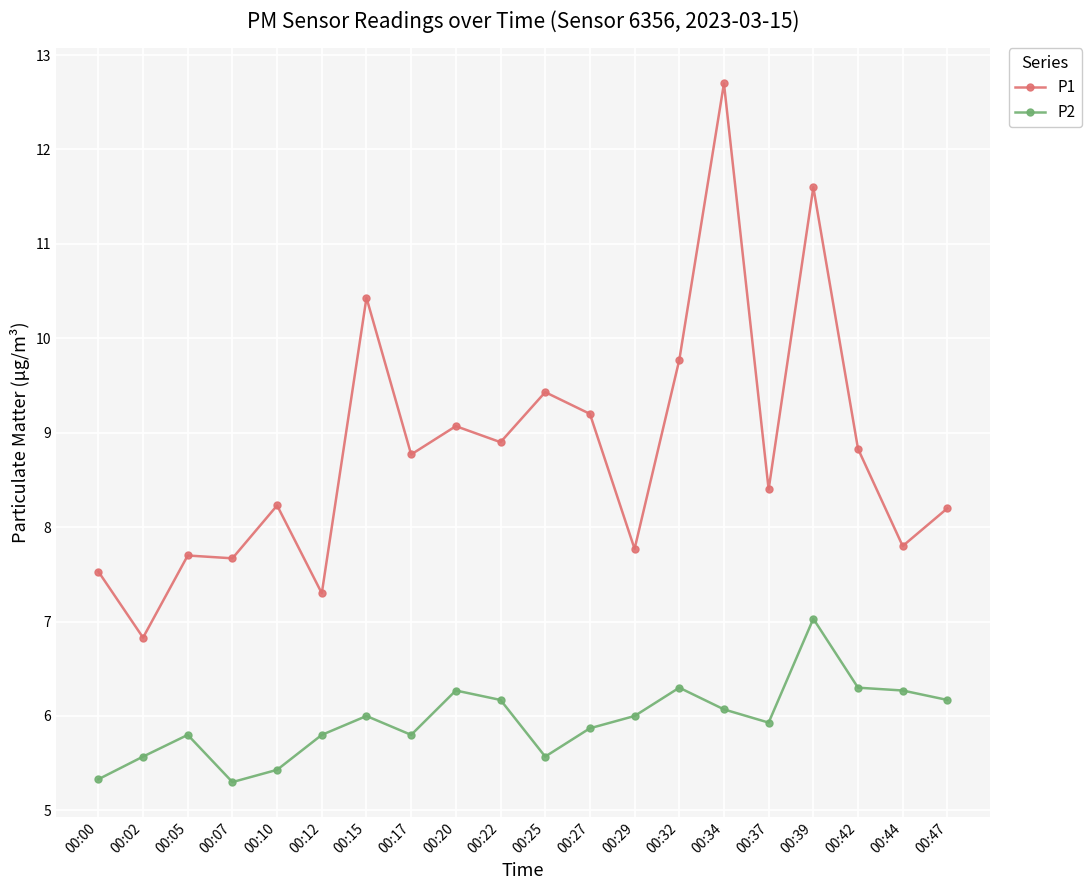

Which category has the highest value in the P2 series?

00:39